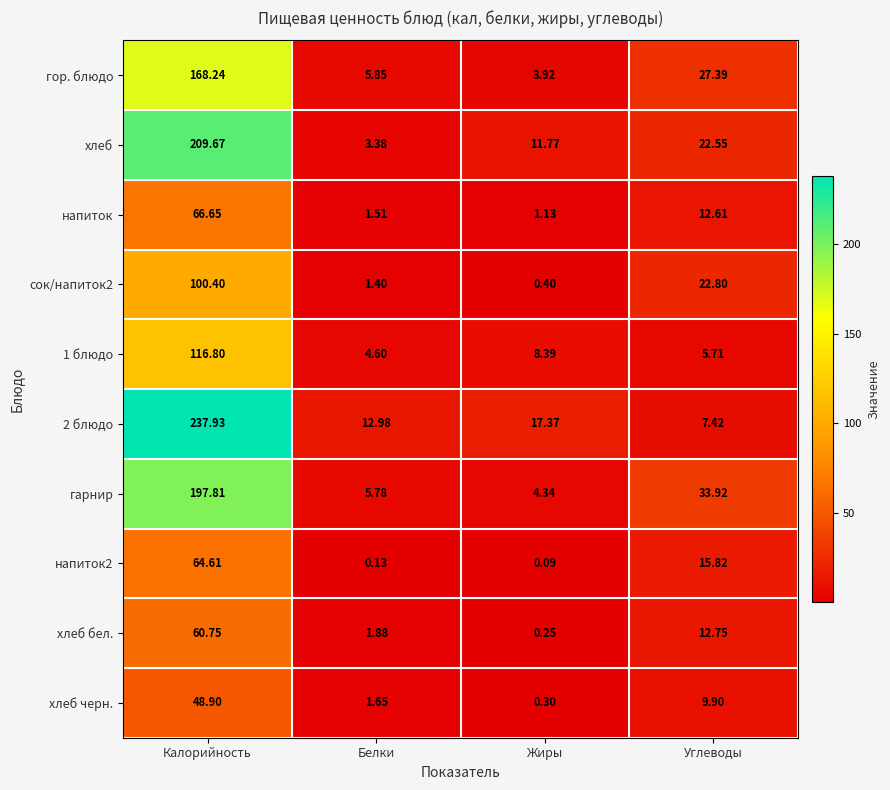

At which category is the sum across all series the highest?

Калорийность